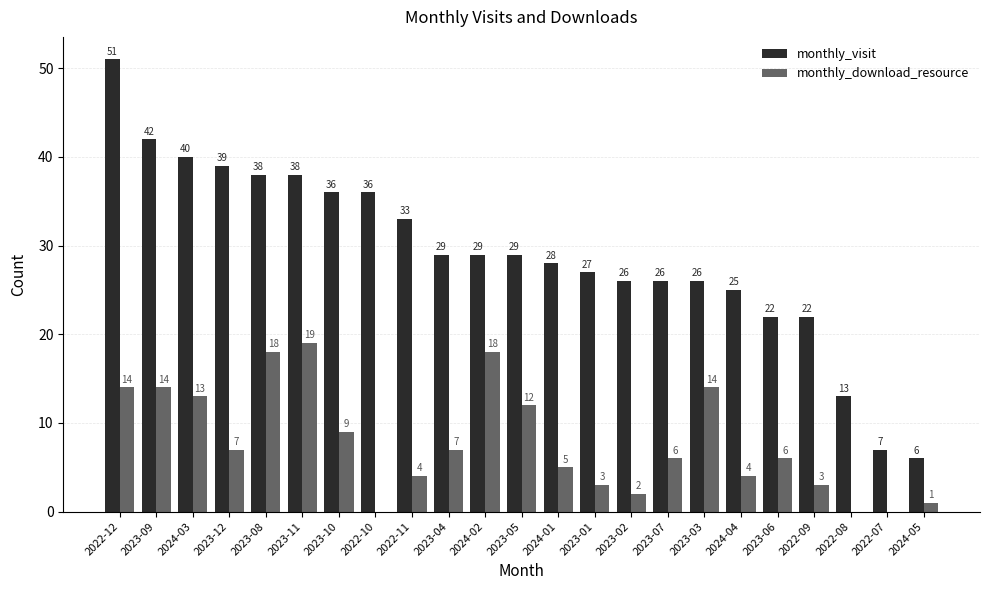

How many data points does each series have?

23